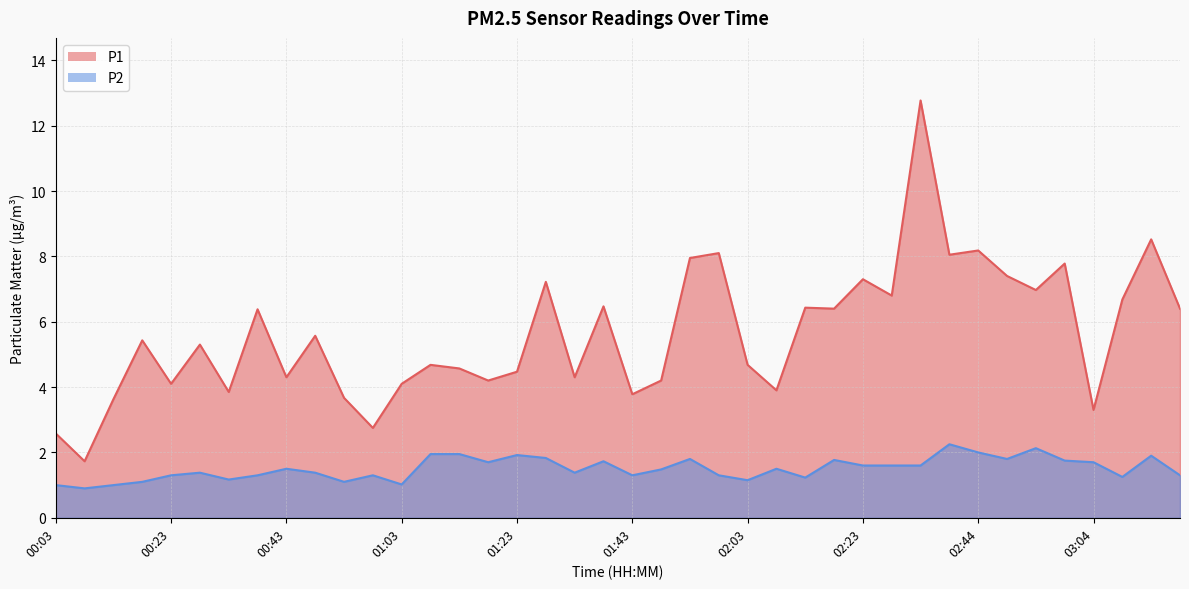

True or false: P2 and P1 cross at least once.

False